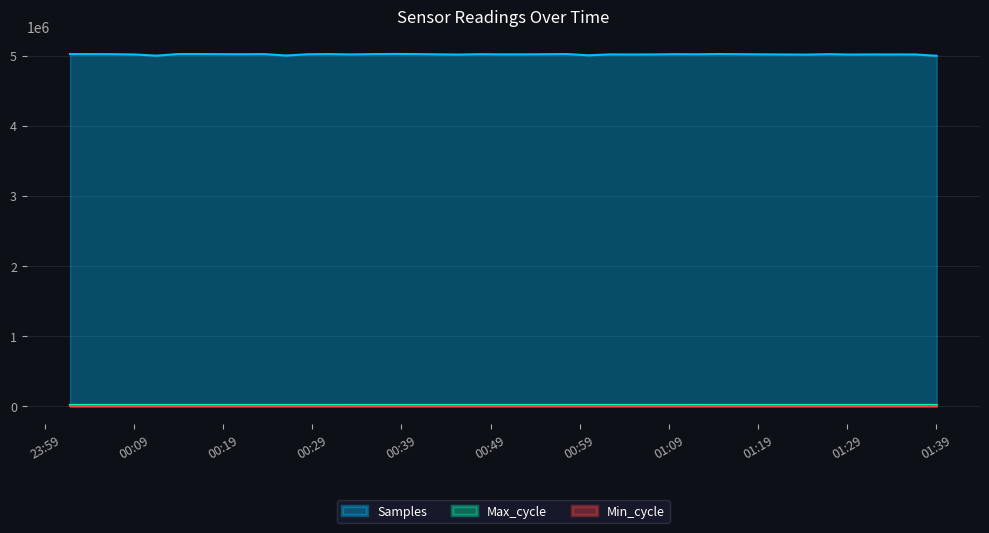

Which series has the largest total across all categories?

Samples